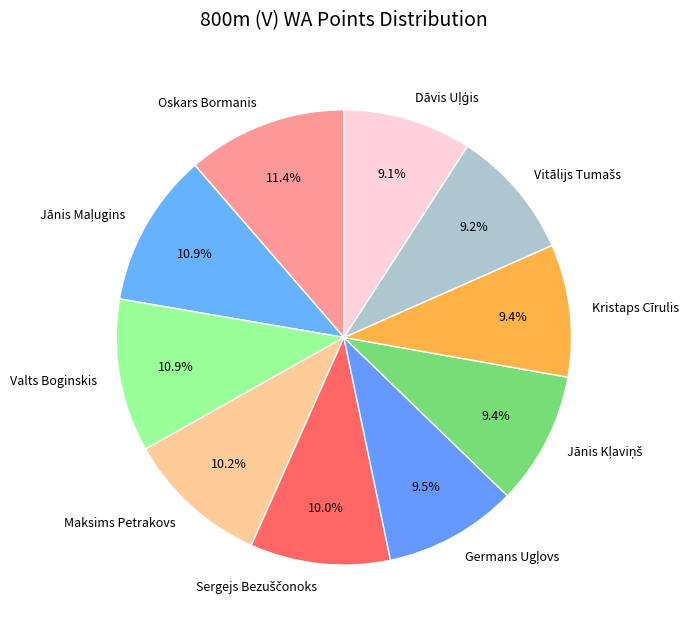

To the nearest percent, what percentage of the pie is Valts Boginskis?

11%